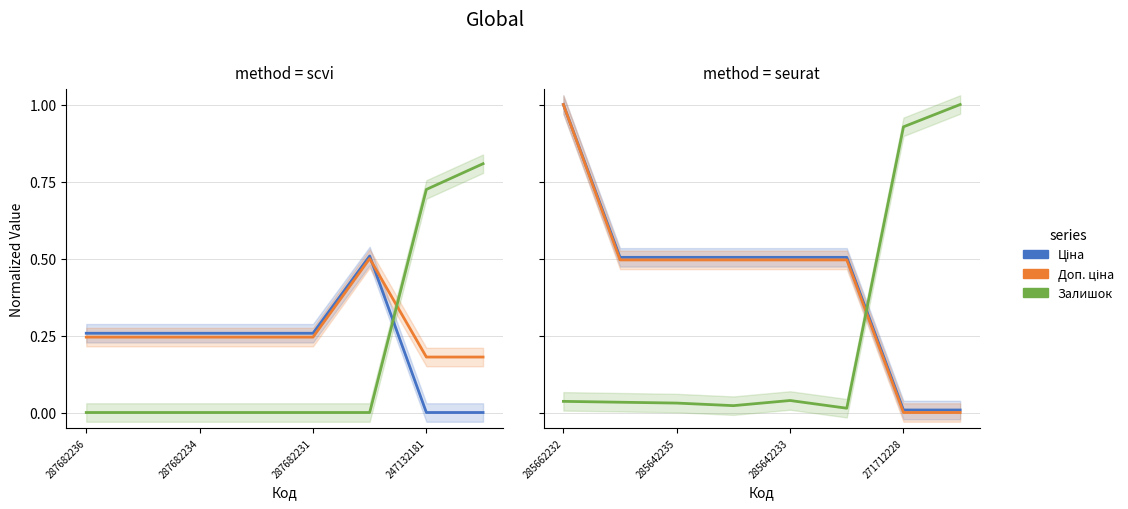

Does the chart have visible grid lines?

Yes